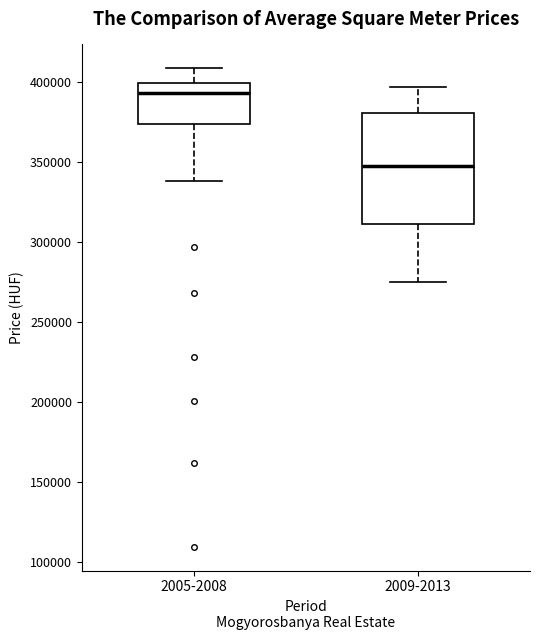

Which box's median line is the lowest?

2009-2013